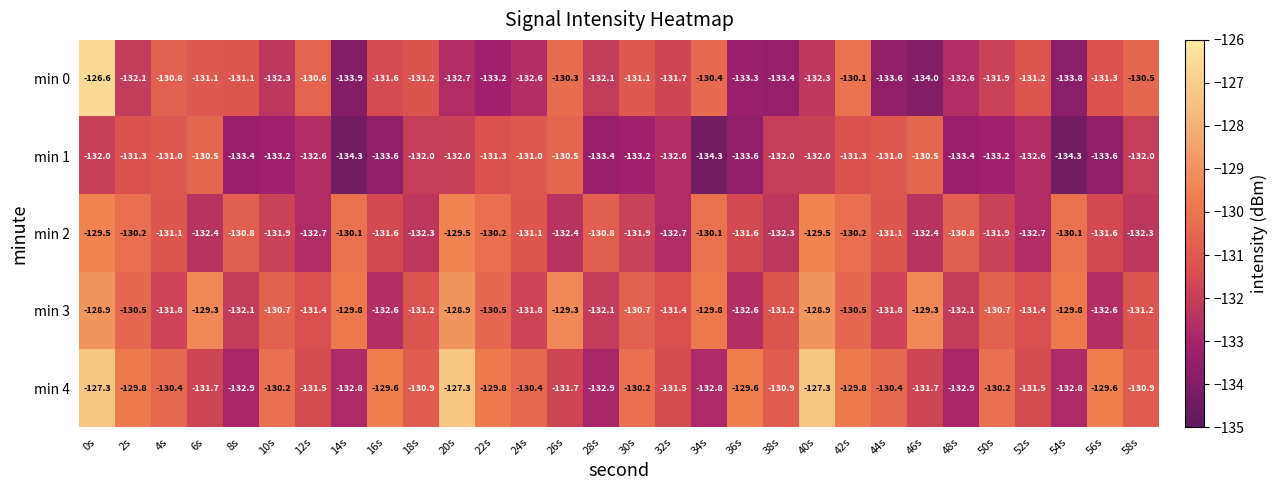

What is the difference between the min 4 values at 12s and 0s?

4.2